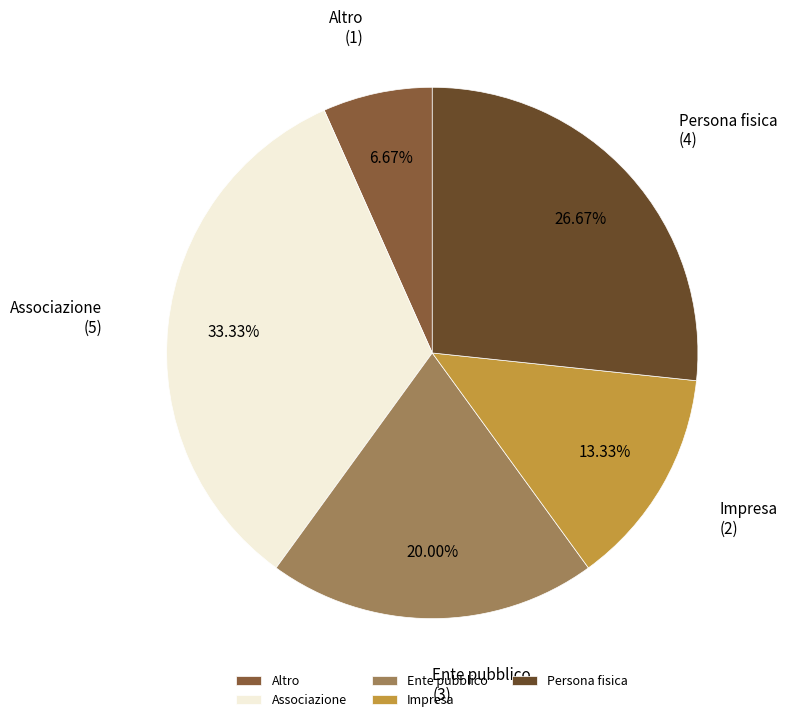

Is it true that Associazione is 23% of the pie?

False